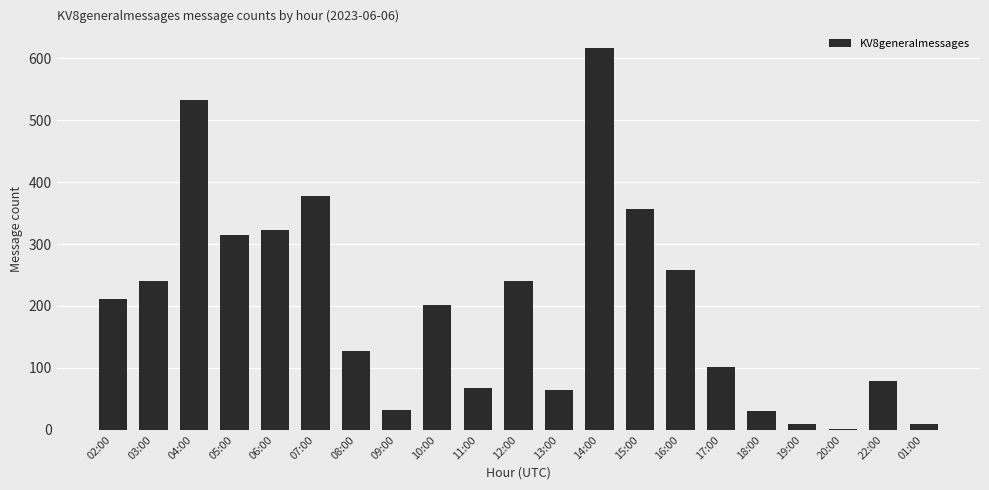

True or false: the data shows 1 at 20:00.

True